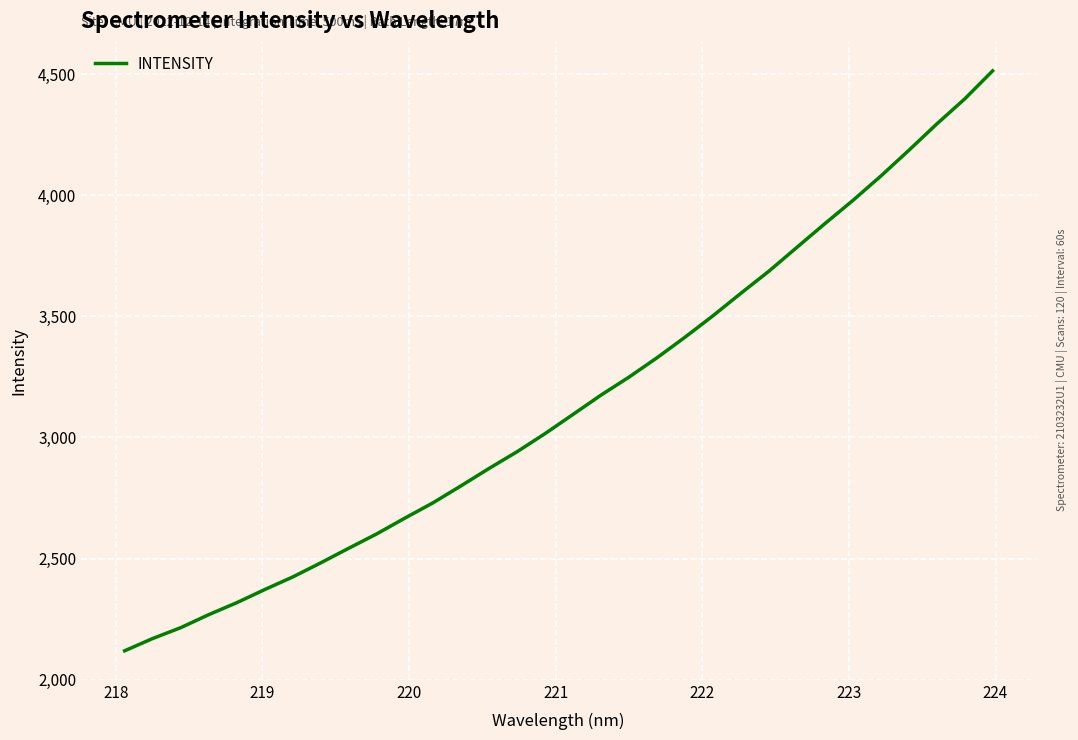

What is the greatest value displayed?

4513.0